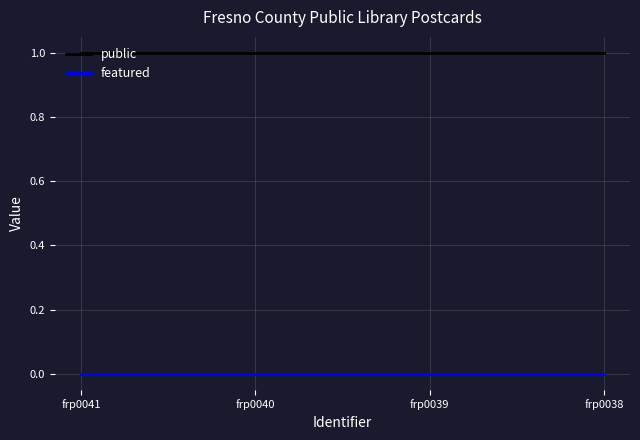

Reading right to left, what are all the values shown in this chart?

public: frp0038=1	frp0039=1	frp0040=1	frp0041=1
featured: frp0038=0	frp0039=0	frp0040=0	frp0041=0